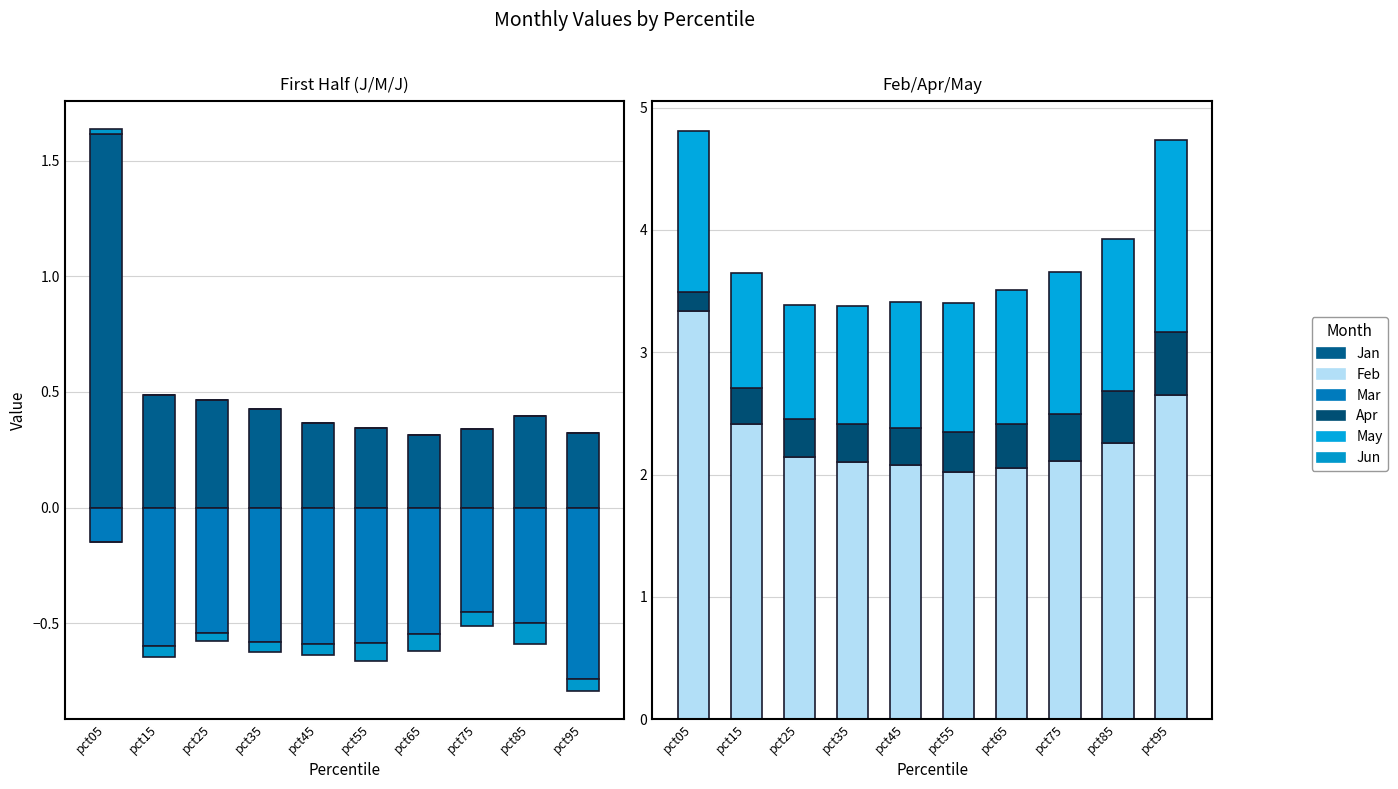

The value of Jan at pct15 is 0.8. True or false?

False